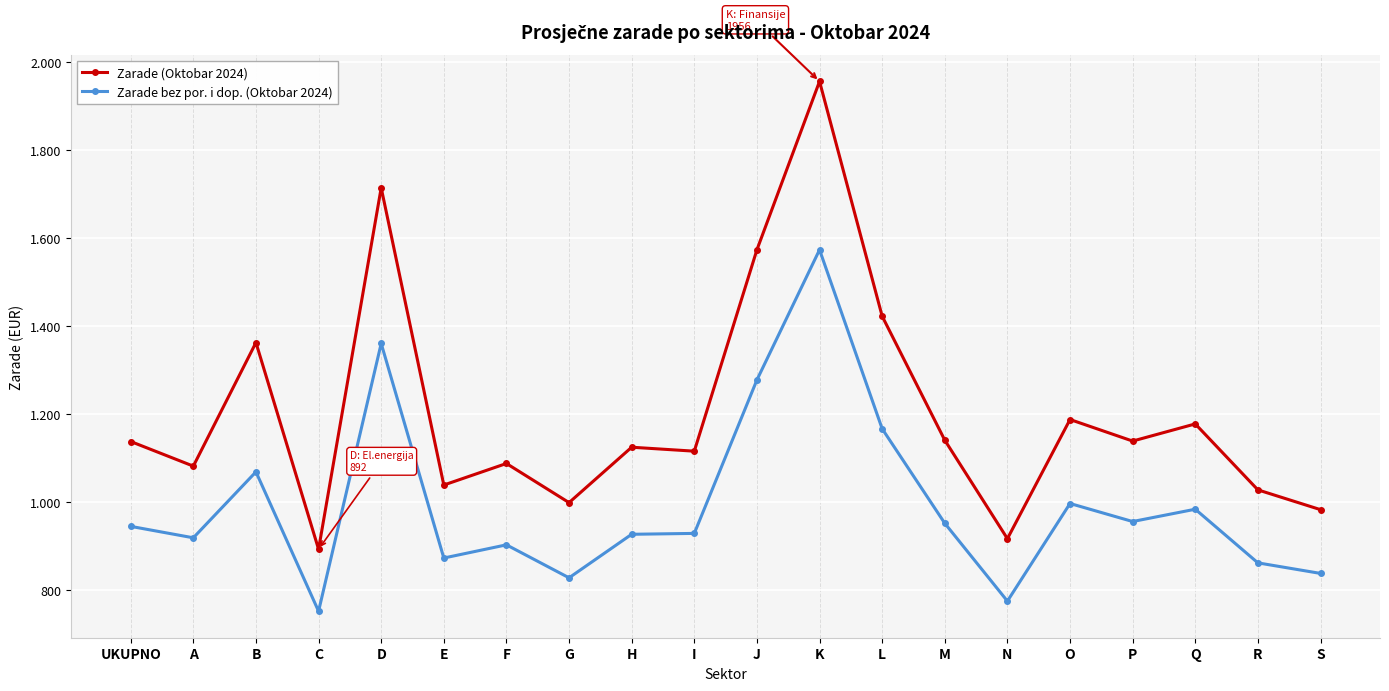

What are all the series names shown in the legend?

Zarade (Oktobar 2024), Zarade bez por. i dop. (Oktobar 2024)